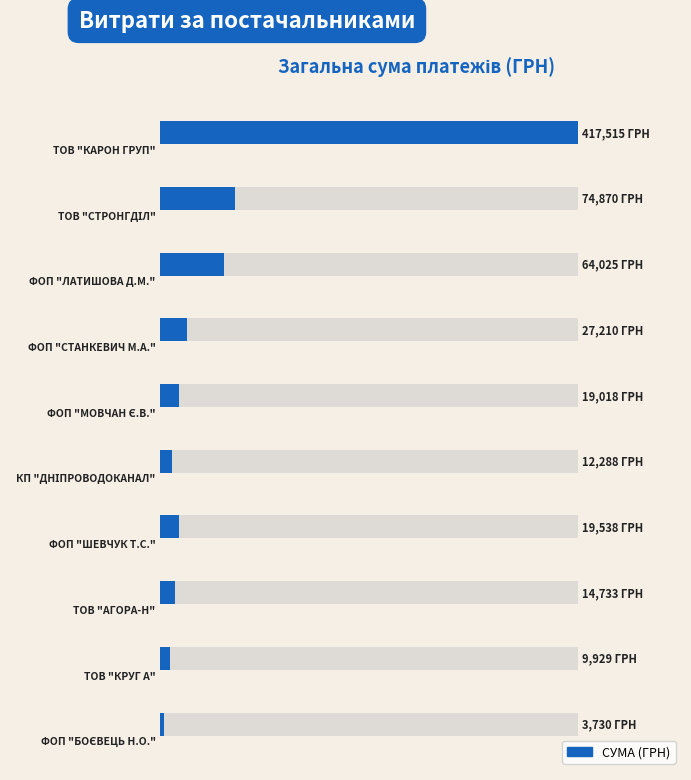

What is the average value?

66285.5